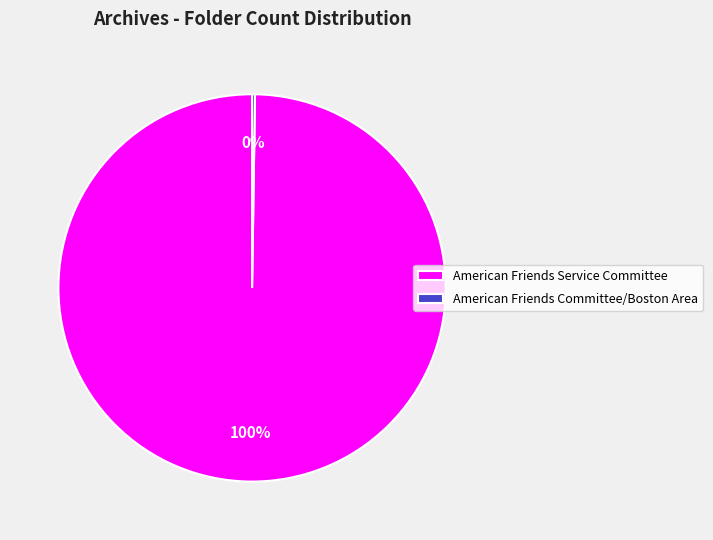

Which slice represents more than half of the pie?

American Friends Service Committee